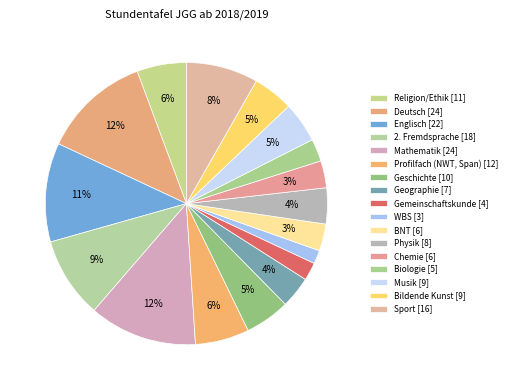

What is the change in value from BNT to Physik?

+2